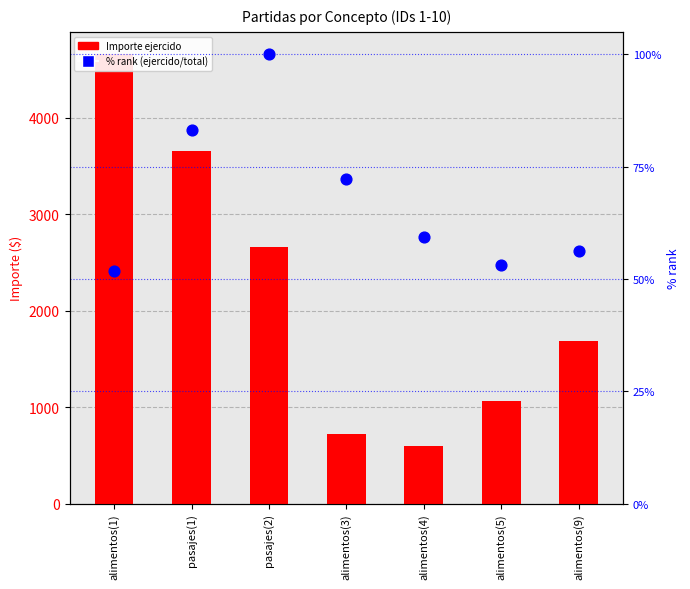

Which series reaches the minimum Y coordinate?

% rank (ejercido/total)